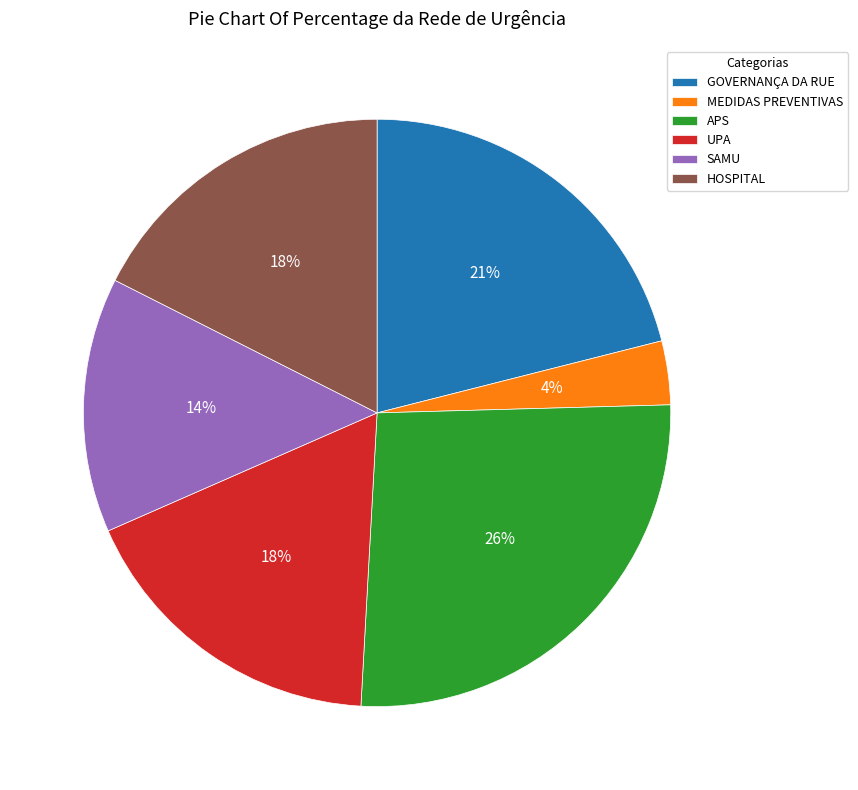

To the nearest percent, what portion does HOSPITAL represent?

18%